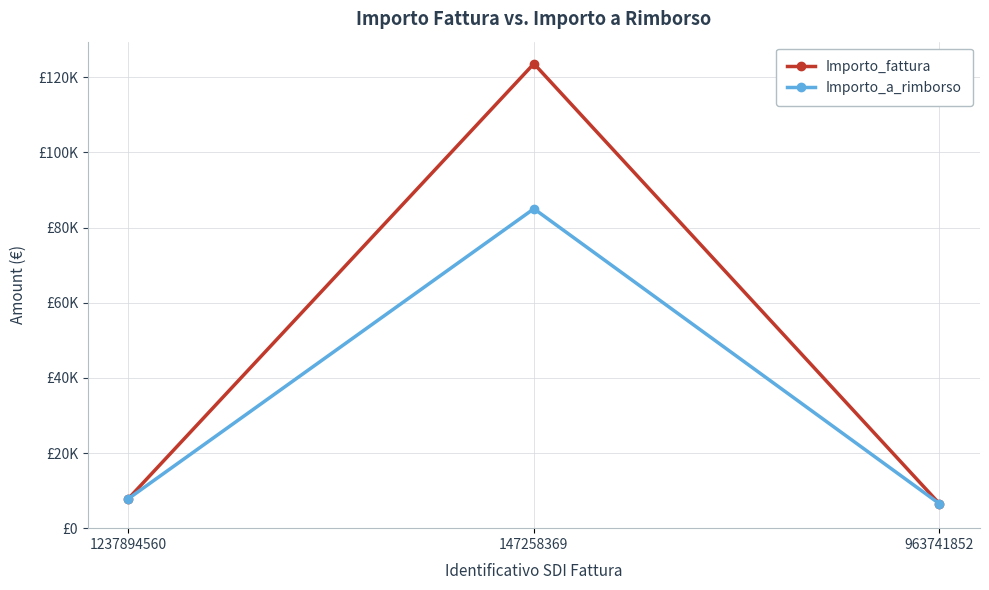

Is this an area chart (filled region under the line)?

No